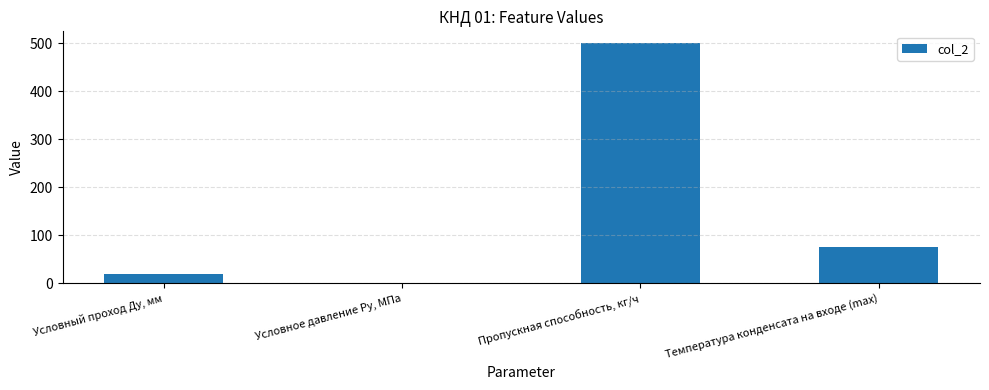

What is the ratio of the value at Пропускная способность, кг/ч to the value at Температура конденсата на входе (max)?

6.7